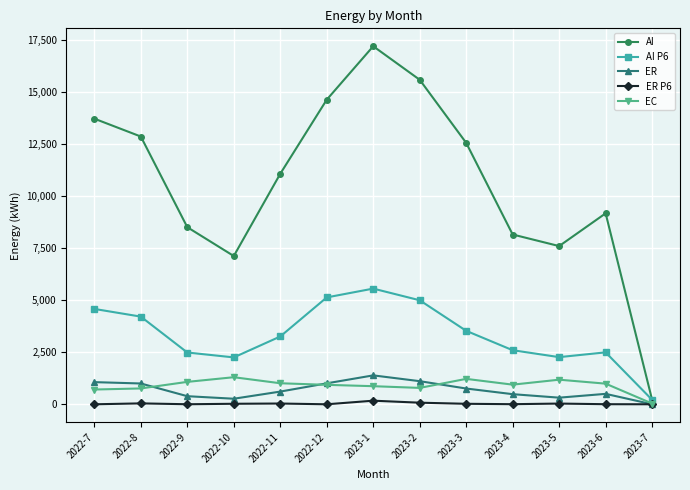

At how many categories does at least one series exceed 15436?

2